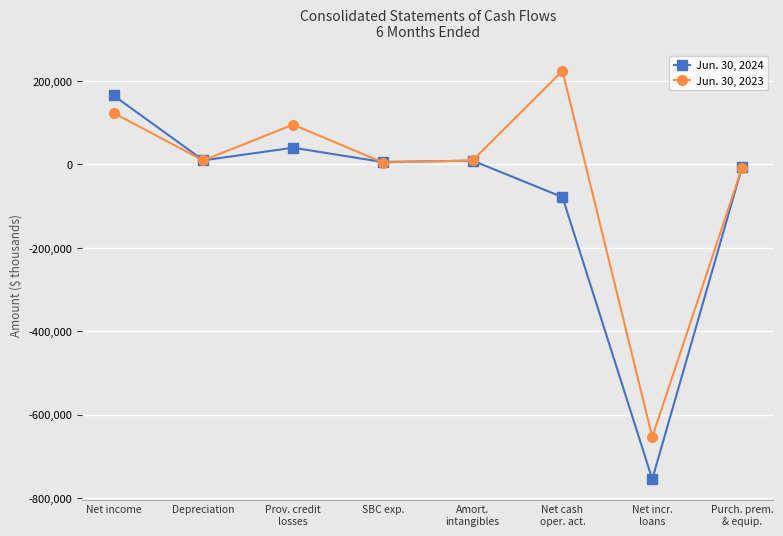

List the series in order of their overall mean, lowest first.

Jun. 30, 2024, Jun. 30, 2023